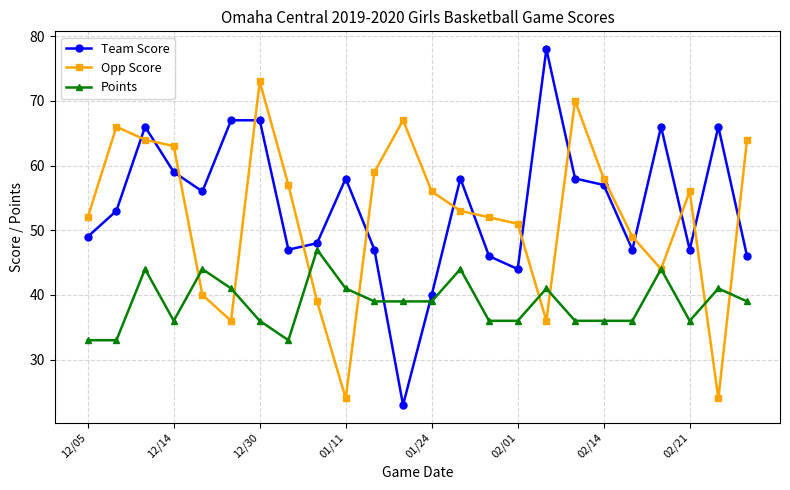

What is the maximum value shown in the chart?

78